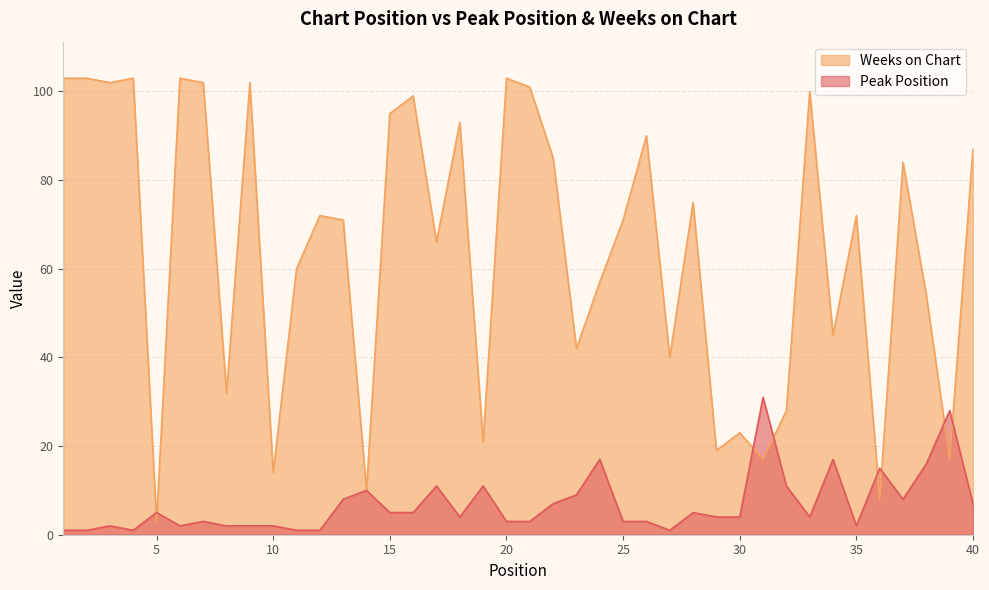

True or false: Peak Position and Weeks on Chart intersect in this chart.

True